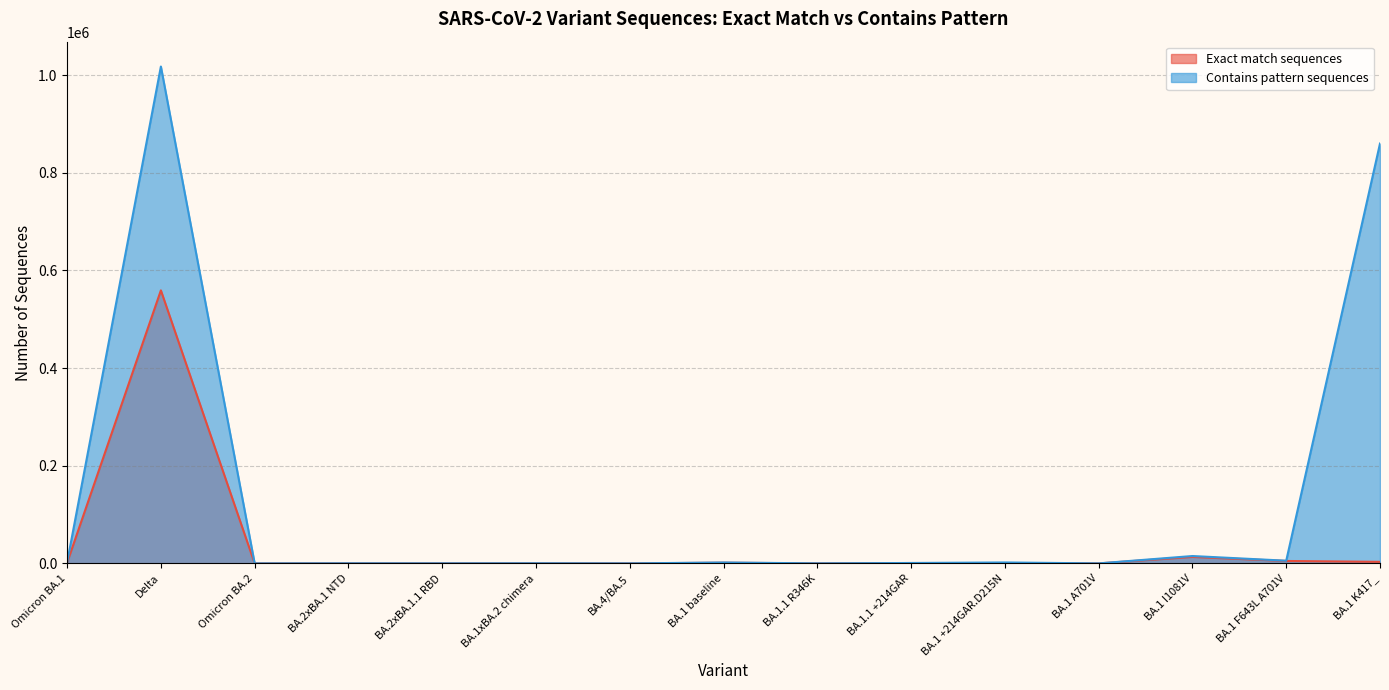

Reading left to right, transcribe all the data shown in this chart.

Exact match sequences: Omicron BA.1=1454	Delta=559212	Omicron BA.2=0	BA.2xBA.1 NTD=72	BA.2xBA.1.1 RBD=73	BA.1xBA.2 chimera=81	BA.4/BA.5=16	BA.1 baseline=1454	BA.1.1 R346K=70	BA.1.1 +214GAR=780	BA.1 +214GAR.D215N=684	BA.1 A701V=21	BA.1 I1081V=13258	BA.1 F643L A701V=4975	BA.1 K417_=3185
Contains pattern sequences: Omicron BA.1=1865	Delta=1017693	Omicron BA.2=0	BA.2xBA.1 NTD=154	BA.2xBA.1.1 RBD=101	BA.1xBA.2 chimera=241	BA.4/BA.5=29	BA.1 baseline=1865	BA.1.1 R346K=72	BA.1.1 +214GAR=846	BA.1 +214GAR.D215N=1947	BA.1 A701V=22	BA.1 I1081V=15108	BA.1 F643L A701V=5516	BA.1 K417_=859909